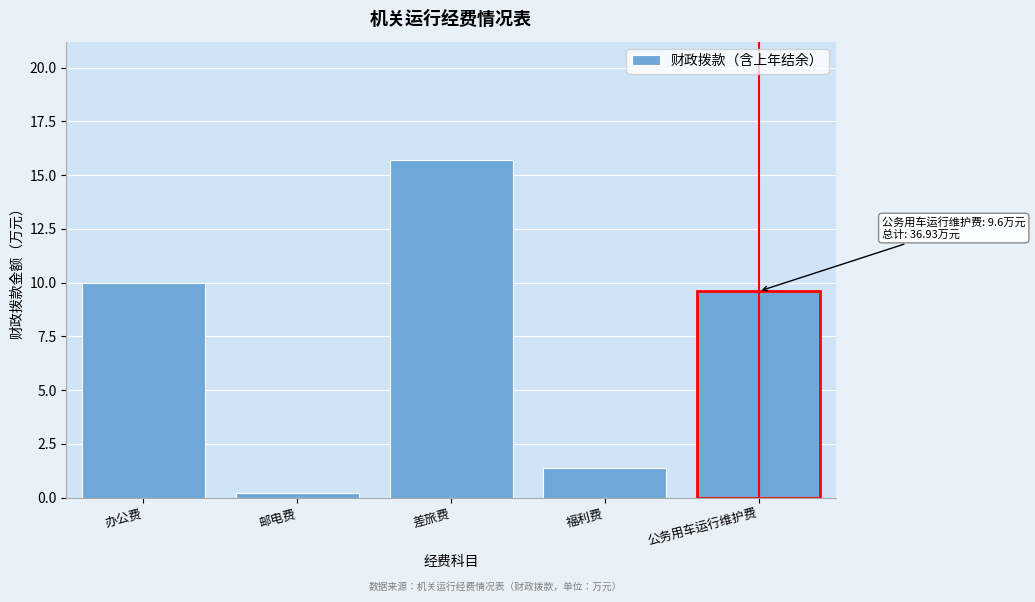

Reading right to left, transcribe all the data shown in this chart.

9.6	1.4	15.7	0.2	10.0